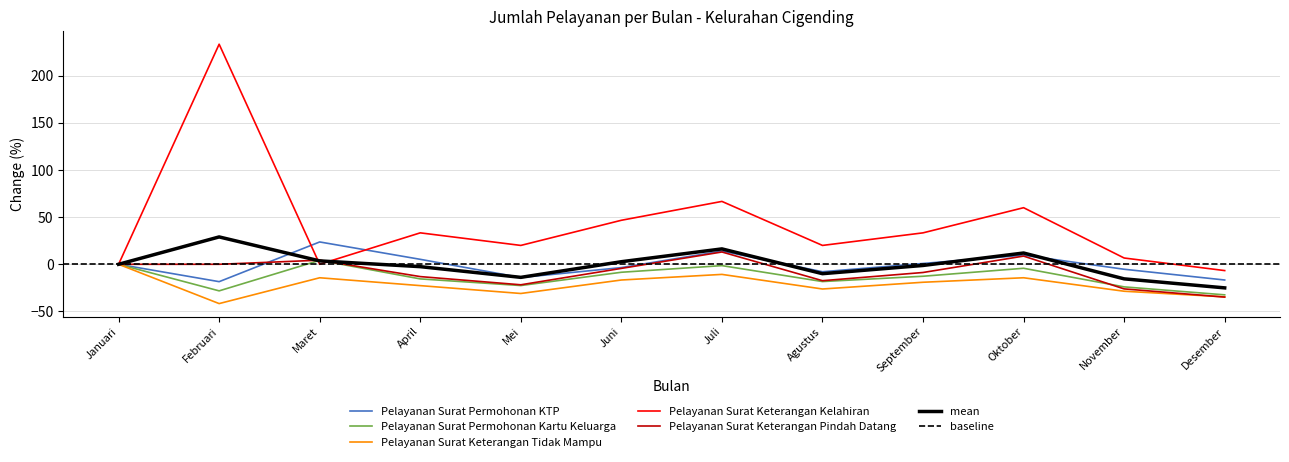

At Mei, list the series in order from largest to smallest.

Pelayanan Surat Keterangan Kelahiran, Pelayanan Surat Permohonan KTP, Pelayanan Surat Keterangan Pindah Datang, Pelayanan Surat Permohonan Kartu Keluarga, Pelayanan Surat Keterangan Tidak Mampu